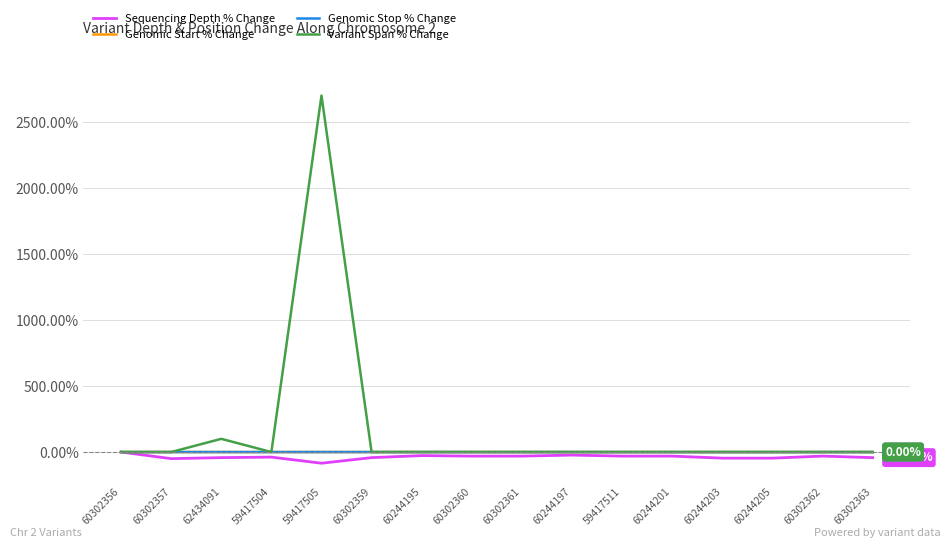

Which series has the largest range (max minus min)?

Variant Span % Change